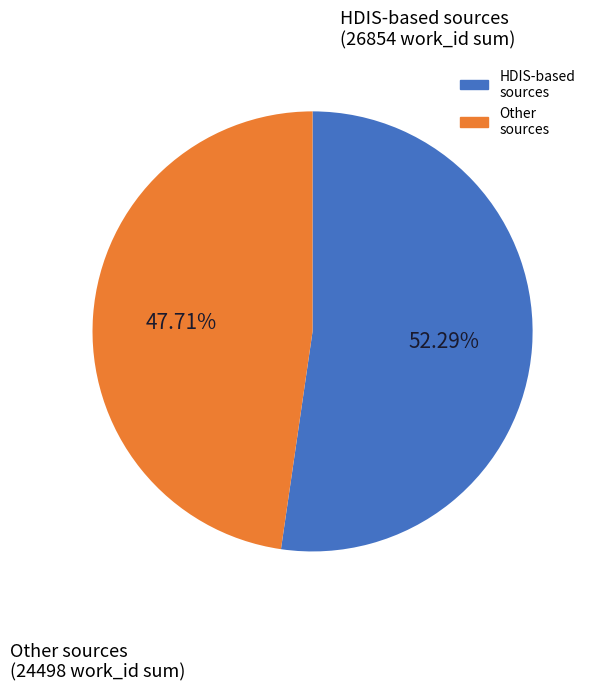

How many slices are in this pie chart?

2